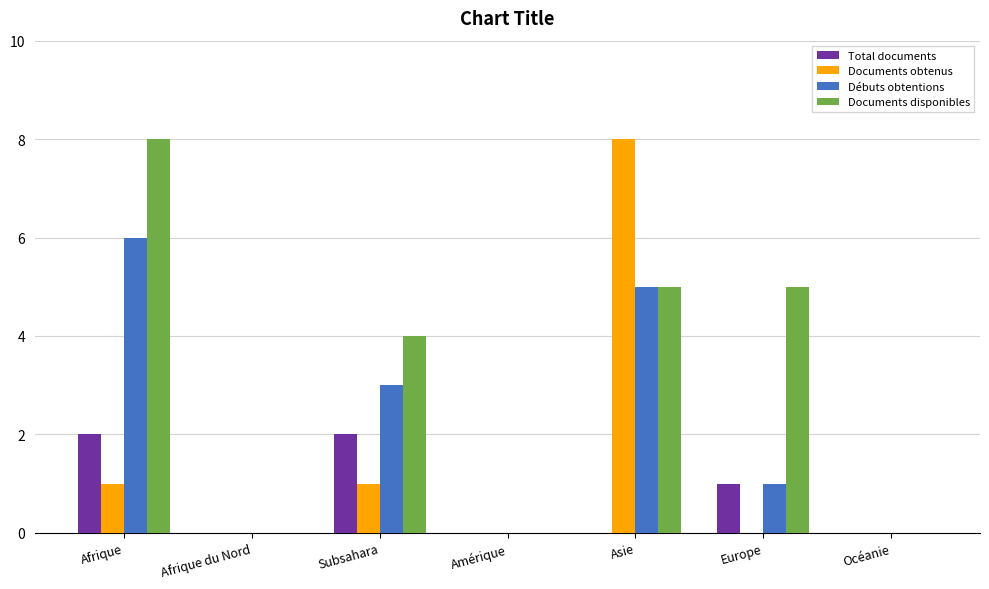

How many Documents disponibles values are between 0 and 5?

6